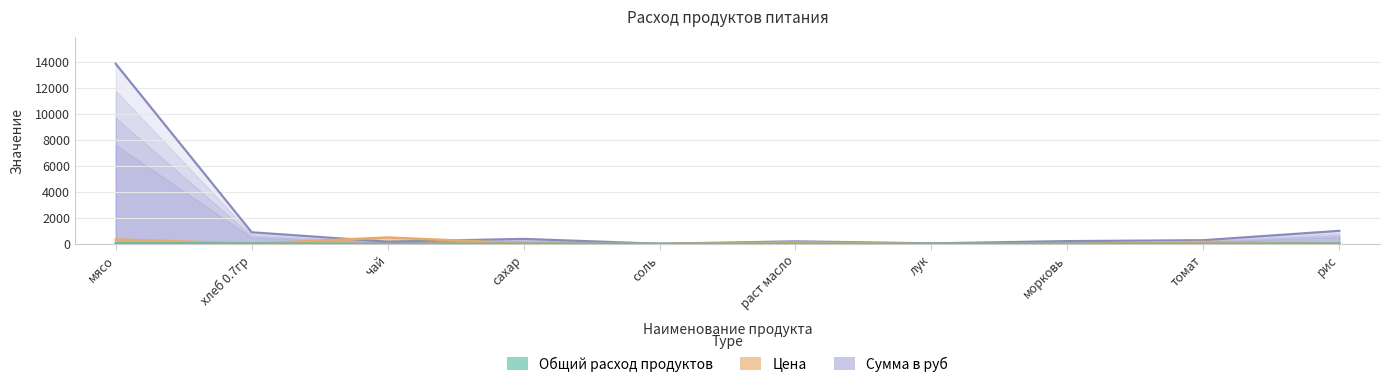

Which series ends up on top after the final intersection of Сумма в руб and Цена?

Сумма в руб